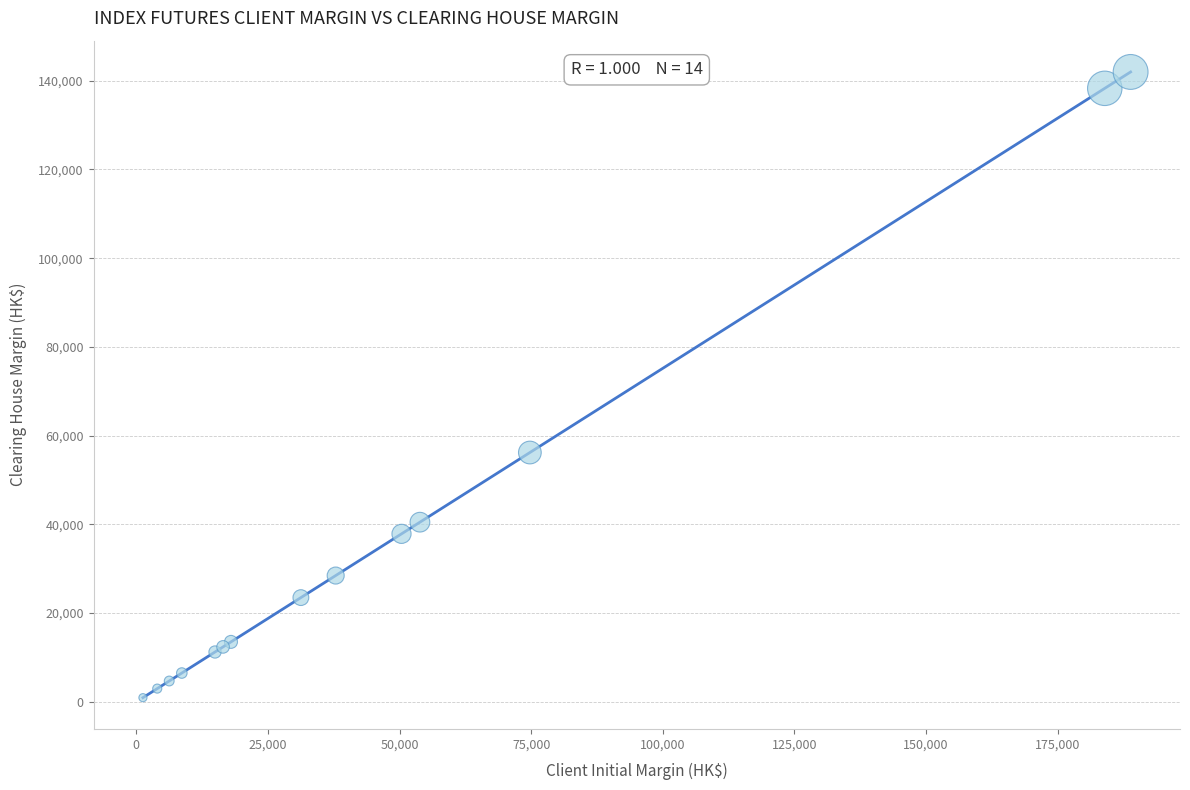

What Y value in the scatter plot is closest to 71464?

56200